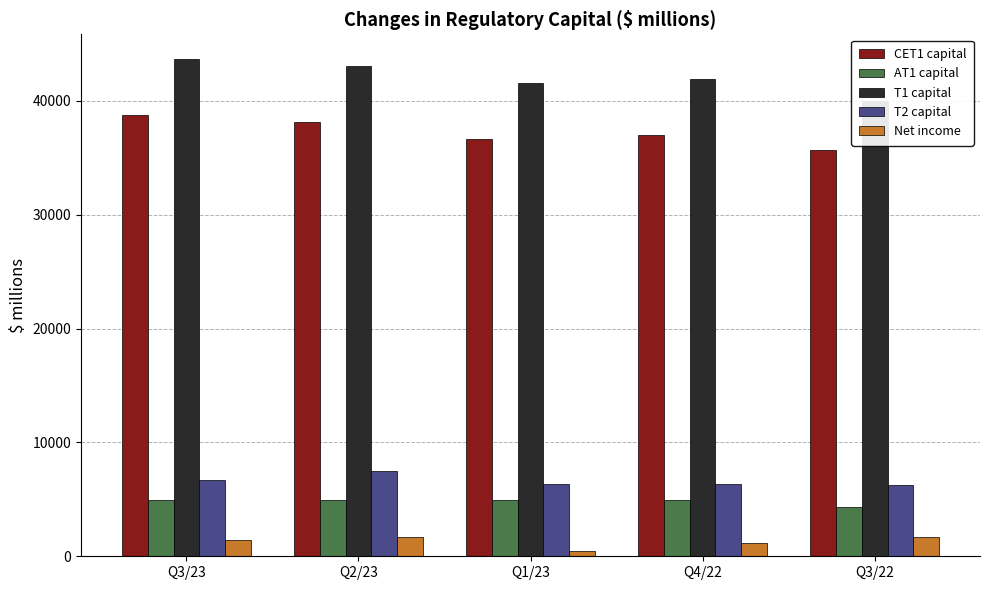

What is the sum of all T1 capital values?

210366